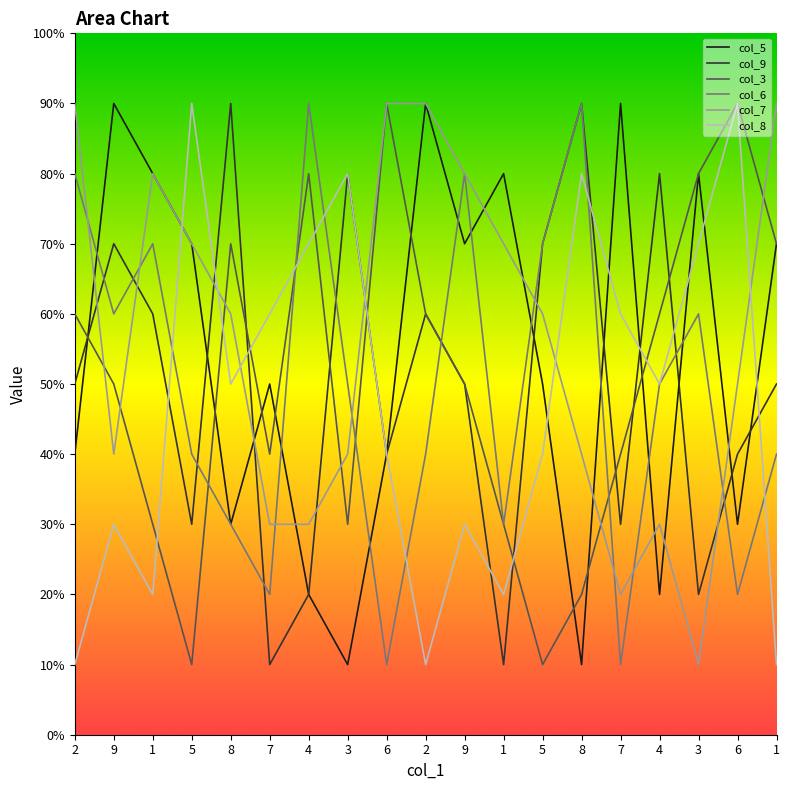

Does the chart display data point markers on the line(s)?

No